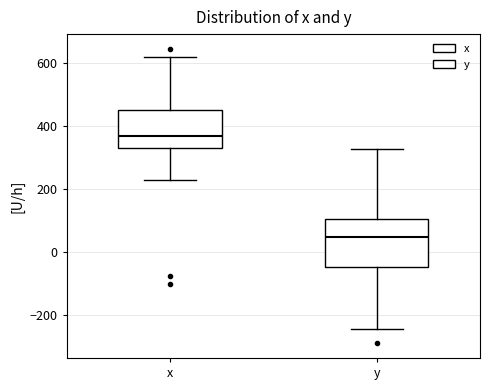

Where does the lower whisker of the box for x end on the y-axis? The values are not printed on the chart, so give them approximately, as read against the axis.

220